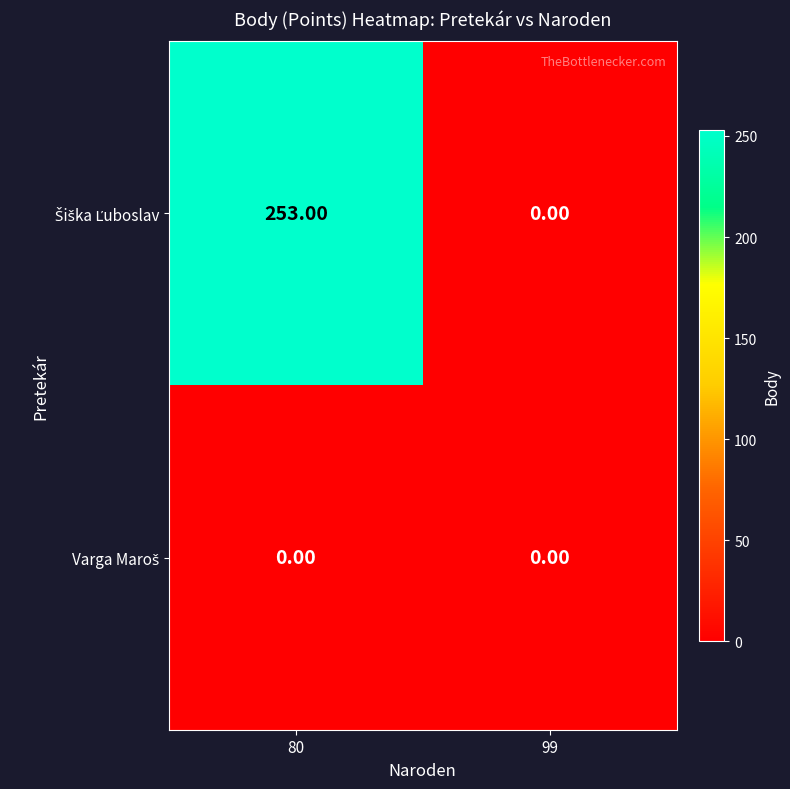

What is the maximum value shown in the chart?

253